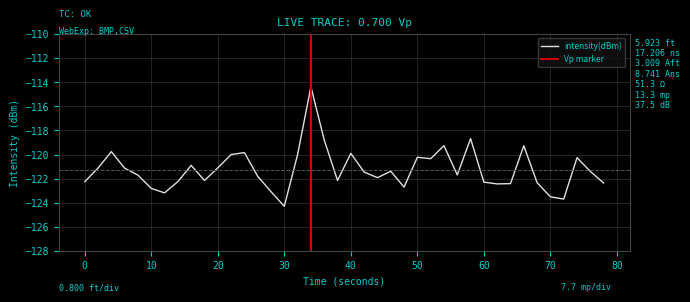

Does the chart display data point markers on the line(s)?

No